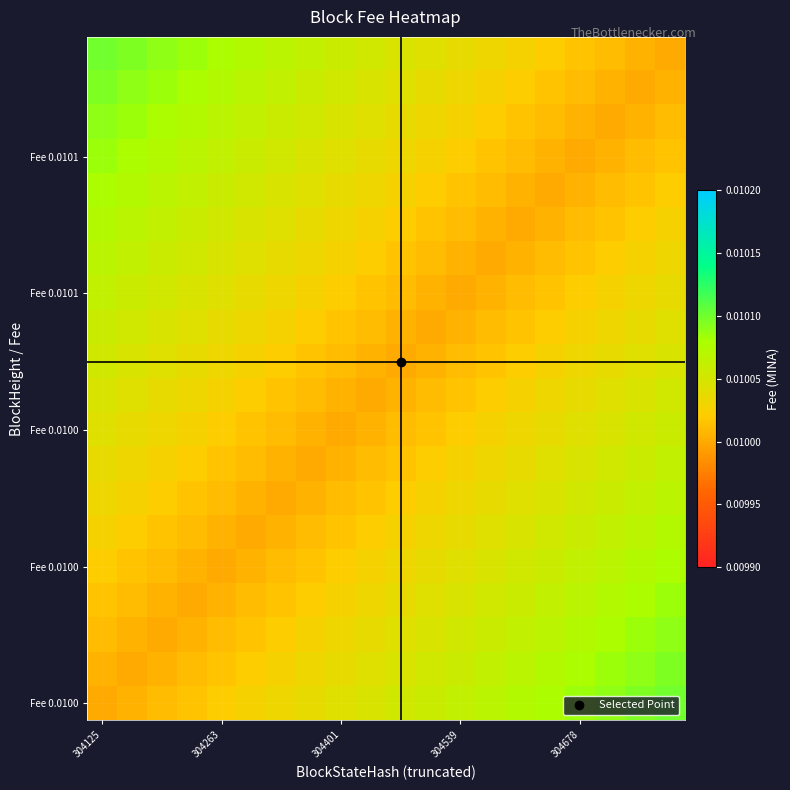

Count the number of data series in this chart.

20